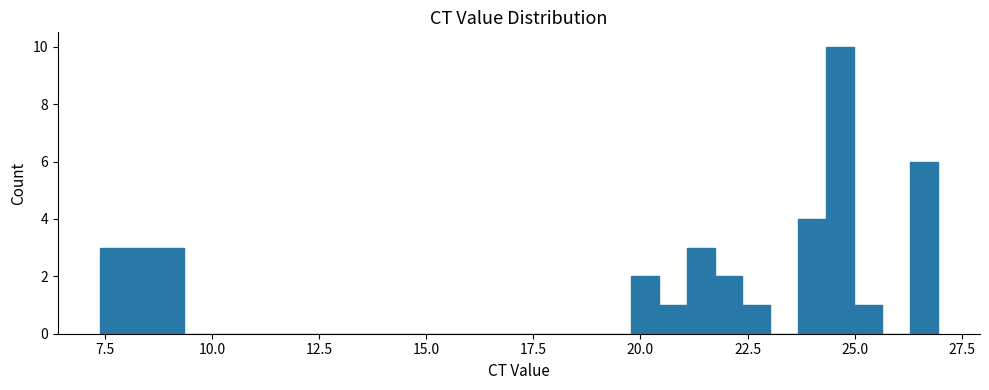

Read against the x-axis, roughly where is the centre of the tallest bar?

24.5